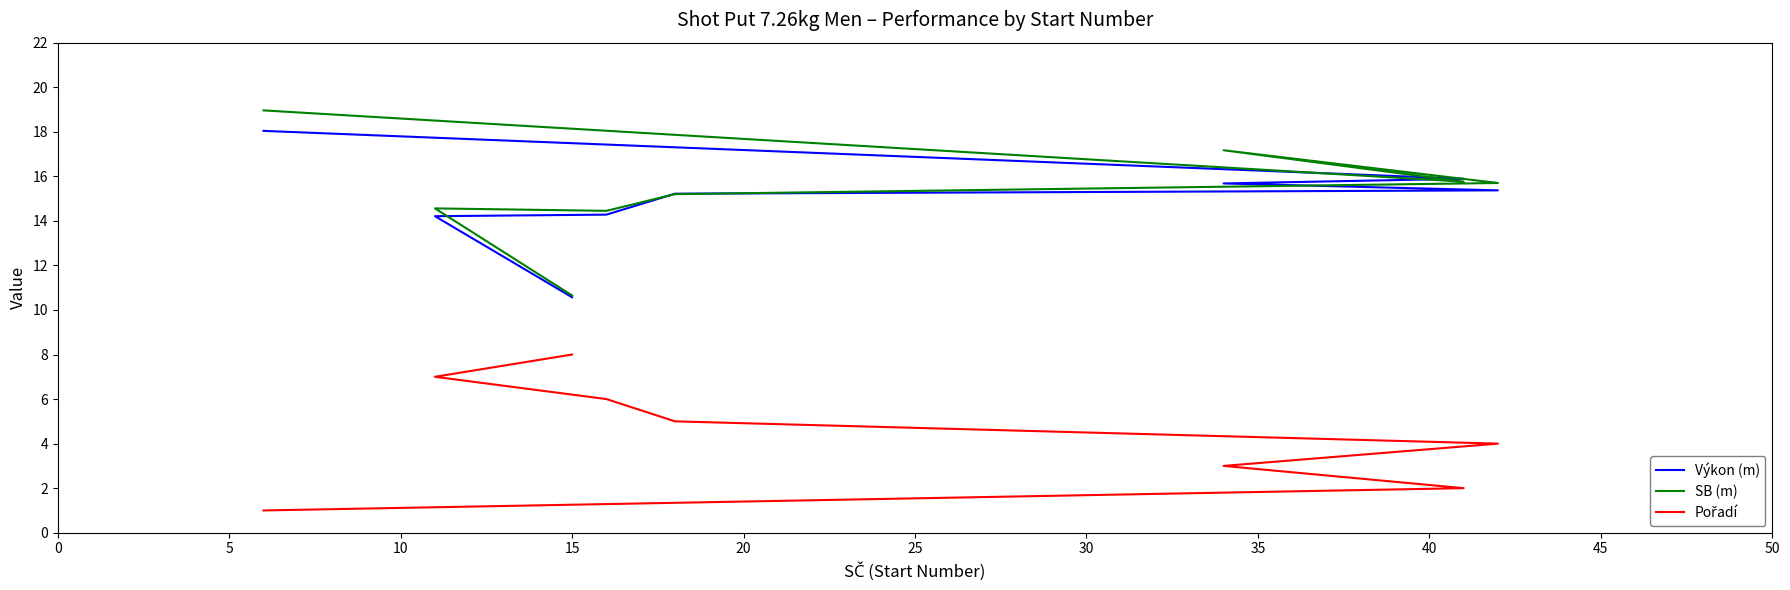

Reading left to right, what are all the values shown in this chart?

Výkon (m): 18.0	15.9	15.7	15.4	15.2	14.3	14.2	10.6
SB (m): 19.0	15.8	17.2	15.7	15.2	14.4	14.6	10.7
Pořadí: 1.0	2.0	3.0	4.0	5.0	6.0	7.0	8.0